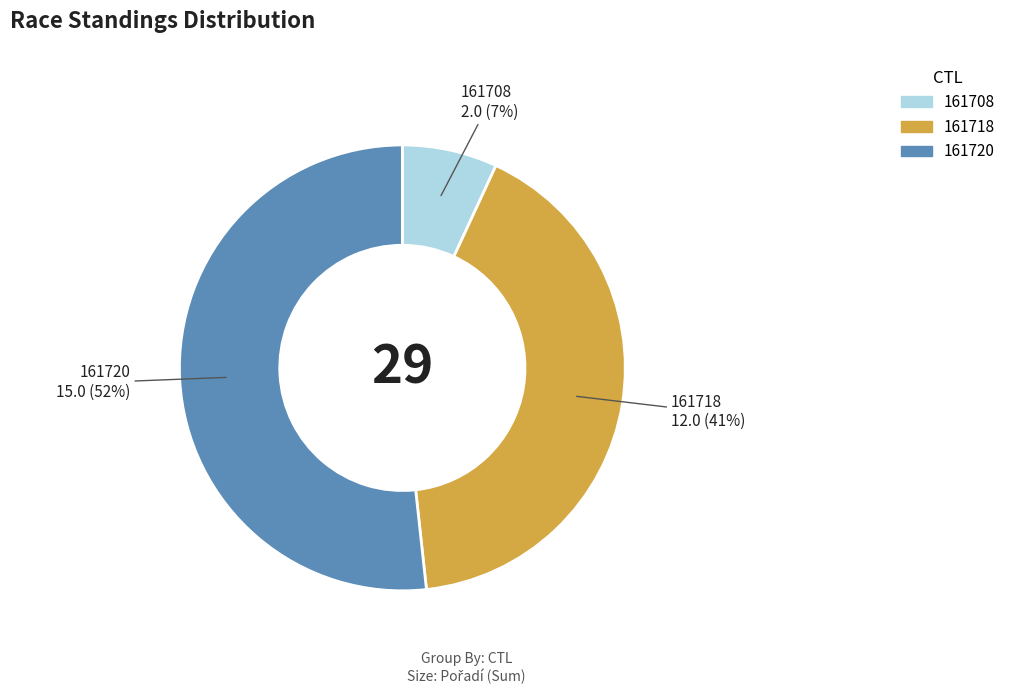

To the nearest percent, what is the average slice percentage?

33%